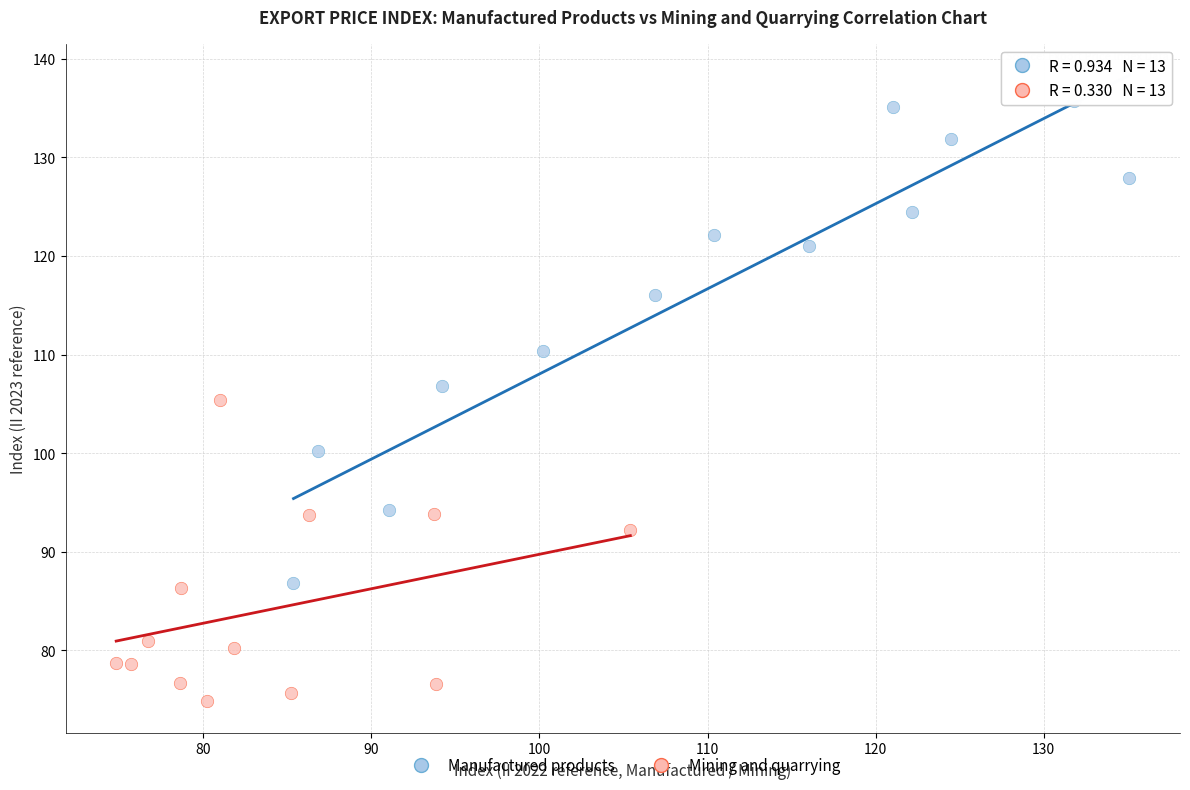

Which series has the largest Y range (max minus min)?

Manufactured products